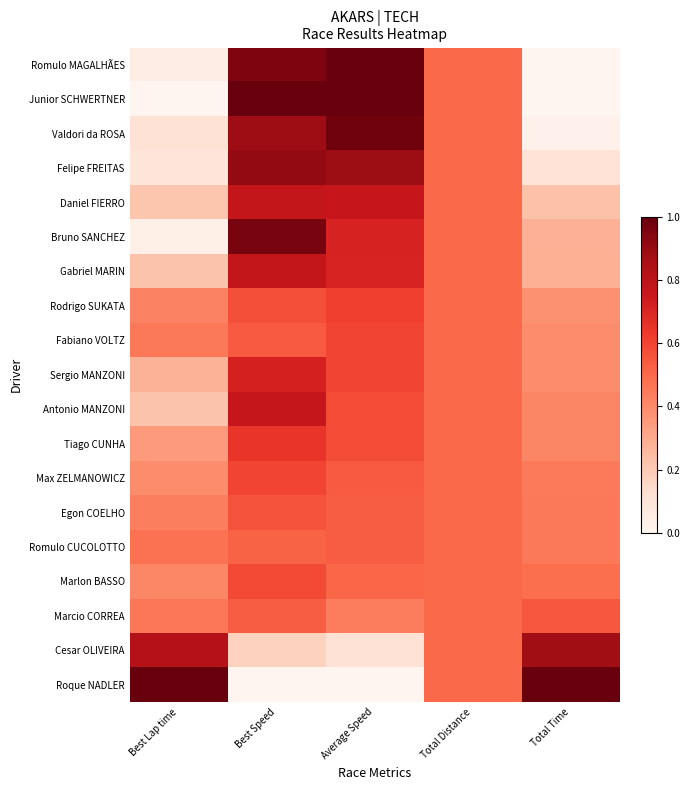

Reading left to right, extract all data points from this chart.

Romulo MAGALHÃES: Best Lap time=0.0	Best Speed=0.9	Average Speed=1.0	Total Distance=0.5	Total Time=0.0
Junior SCHWERTNER: Best Lap time=0.0	Best Speed=1.0	Average Speed=1.0	Total Distance=0.5	Total Time=0.0
Valdori da ROSA: Best Lap time=0.1	Best Speed=0.9	Average Speed=1.0	Total Distance=0.5	Total Time=0.0
Felipe FREITAS: Best Lap time=0.1	Best Speed=0.9	Average Speed=0.9	Total Distance=0.5	Total Time=0.1
Daniel FIERRO: Best Lap time=0.2	Best Speed=0.8	Average Speed=0.8	Total Distance=0.5	Total Time=0.2
Bruno SANCHEZ: Best Lap time=0.0	Best Speed=1.0	Average Speed=0.7	Total Distance=0.5	Total Time=0.3
Gabriel MARIN: Best Lap time=0.2	Best Speed=0.8	Average Speed=0.7	Total Distance=0.5	Total Time=0.3
Rodrigo SUKATA: Best Lap time=0.4	Best Speed=0.6	Average Speed=0.6	Total Distance=0.5	Total Time=0.4
Fabiano VOLTZ: Best Lap time=0.5	Best Speed=0.5	Average Speed=0.6	Total Distance=0.5	Total Time=0.4
Sergio MANZONI: Best Lap time=0.3	Best Speed=0.7	Average Speed=0.6	Total Distance=0.5	Total Time=0.4
Antonio MANZONI: Best Lap time=0.2	Best Speed=0.8	Average Speed=0.6	Total Distance=0.5	Total Time=0.4
Tiago CUNHA: Best Lap time=0.3	Best Speed=0.6	Average Speed=0.6	Total Distance=0.5	Total Time=0.4
Max ZELMANOWICZ: Best Lap time=0.4	Best Speed=0.6	Average Speed=0.5	Total Distance=0.5	Total Time=0.4
Egon COELHO: Best Lap time=0.4	Best Speed=0.6	Average Speed=0.5	Total Distance=0.5	Total Time=0.5
Romulo CUCOLOTTO: Best Lap time=0.5	Best Speed=0.5	Average Speed=0.5	Total Distance=0.5	Total Time=0.5
Marlon BASSO: Best Lap time=0.4	Best Speed=0.6	Average Speed=0.5	Total Distance=0.5	Total Time=0.5
Marcio CORREA: Best Lap time=0.5	Best Speed=0.5	Average Speed=0.4	Total Distance=0.5	Total Time=0.5
Cesar OLIVEIRA: Best Lap time=0.8	Best Speed=0.2	Average Speed=0.1	Total Distance=0.5	Total Time=0.9
Roque NADLER: Best Lap time=1.0	Best Speed=0.0	Average Speed=0.0	Total Distance=0.5	Total Time=1.0